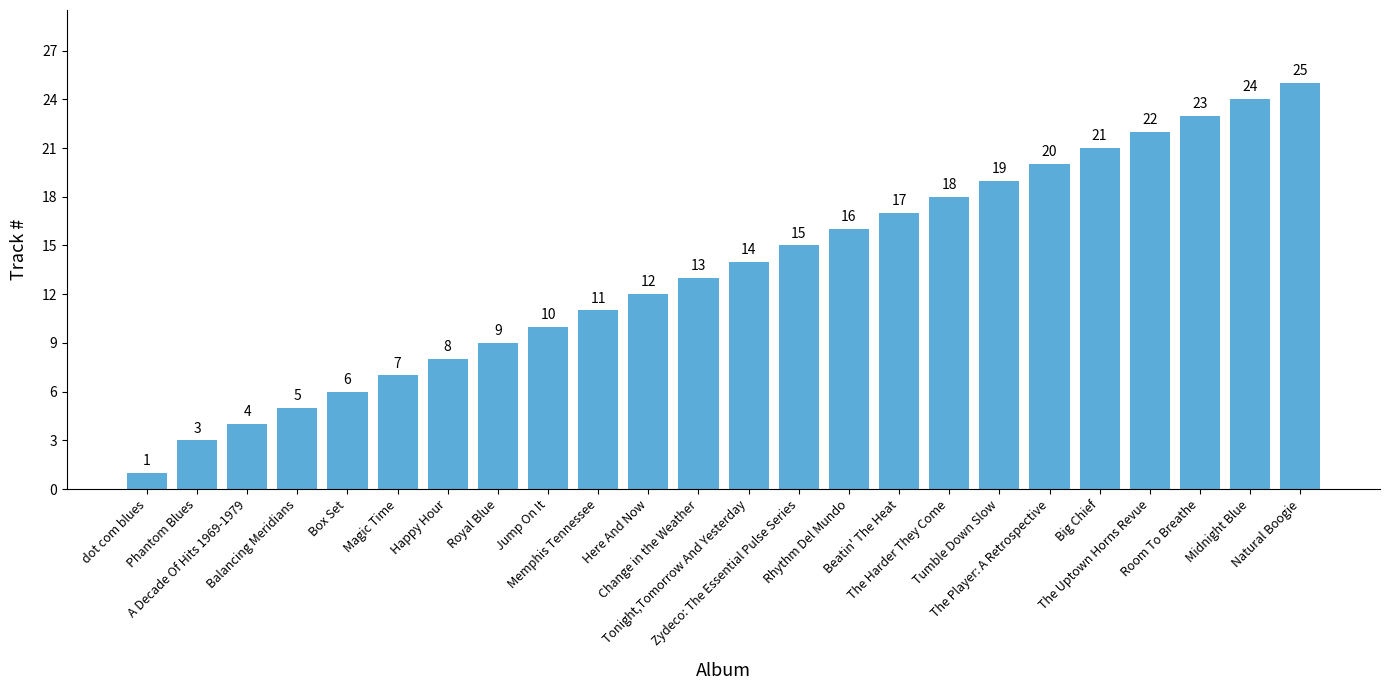

Reading left to right, list all the values displayed in this chart.

1	3	4	5	6	7	8	9	10	11	12	13	14	15	16	17	18	19	20	21	22	23	24	25